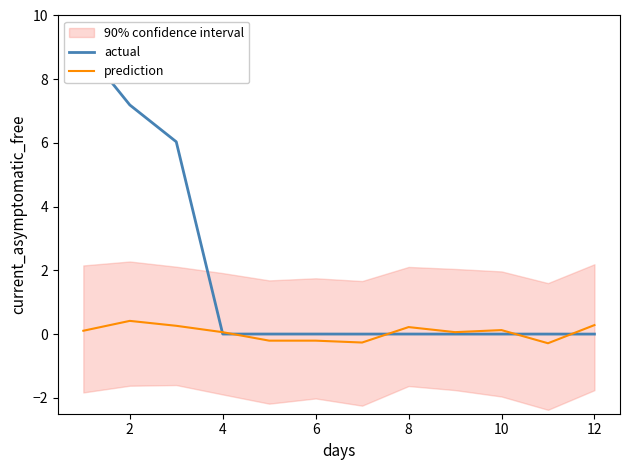

True or false: prediction has a value of 0.1 at 4.

True